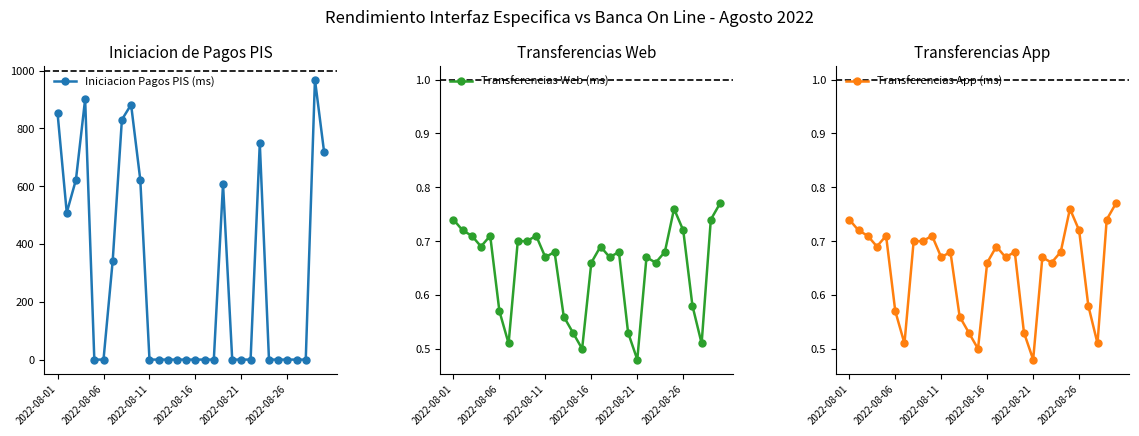

At which label is Transferencias Web (ms) closest to 0?

2022-08-21